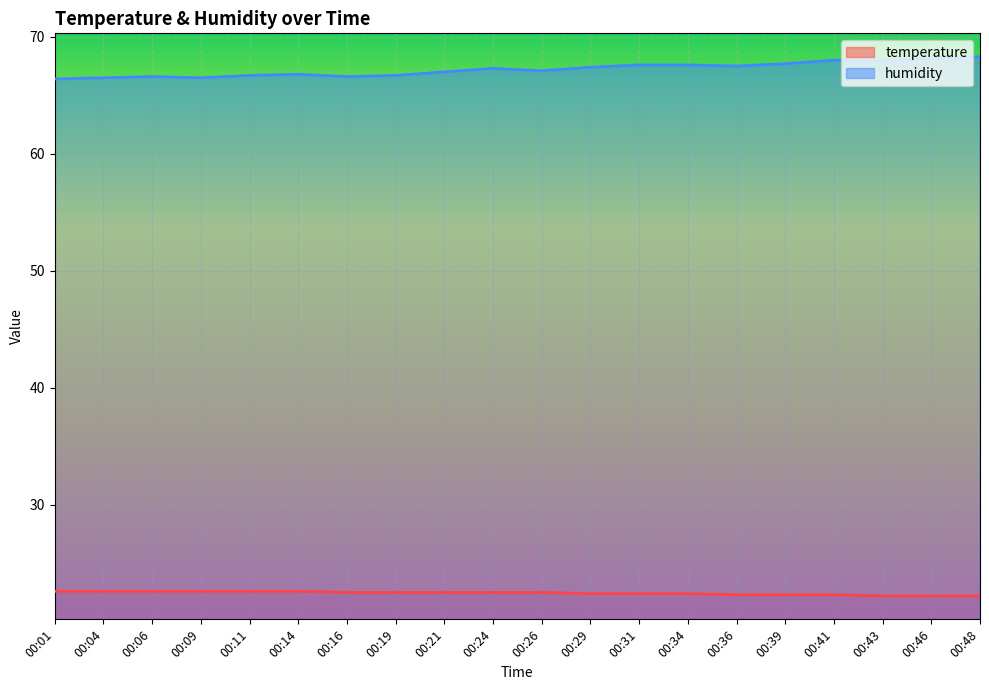

The temperature series shows 31.4 at 00:48. True or false?

False